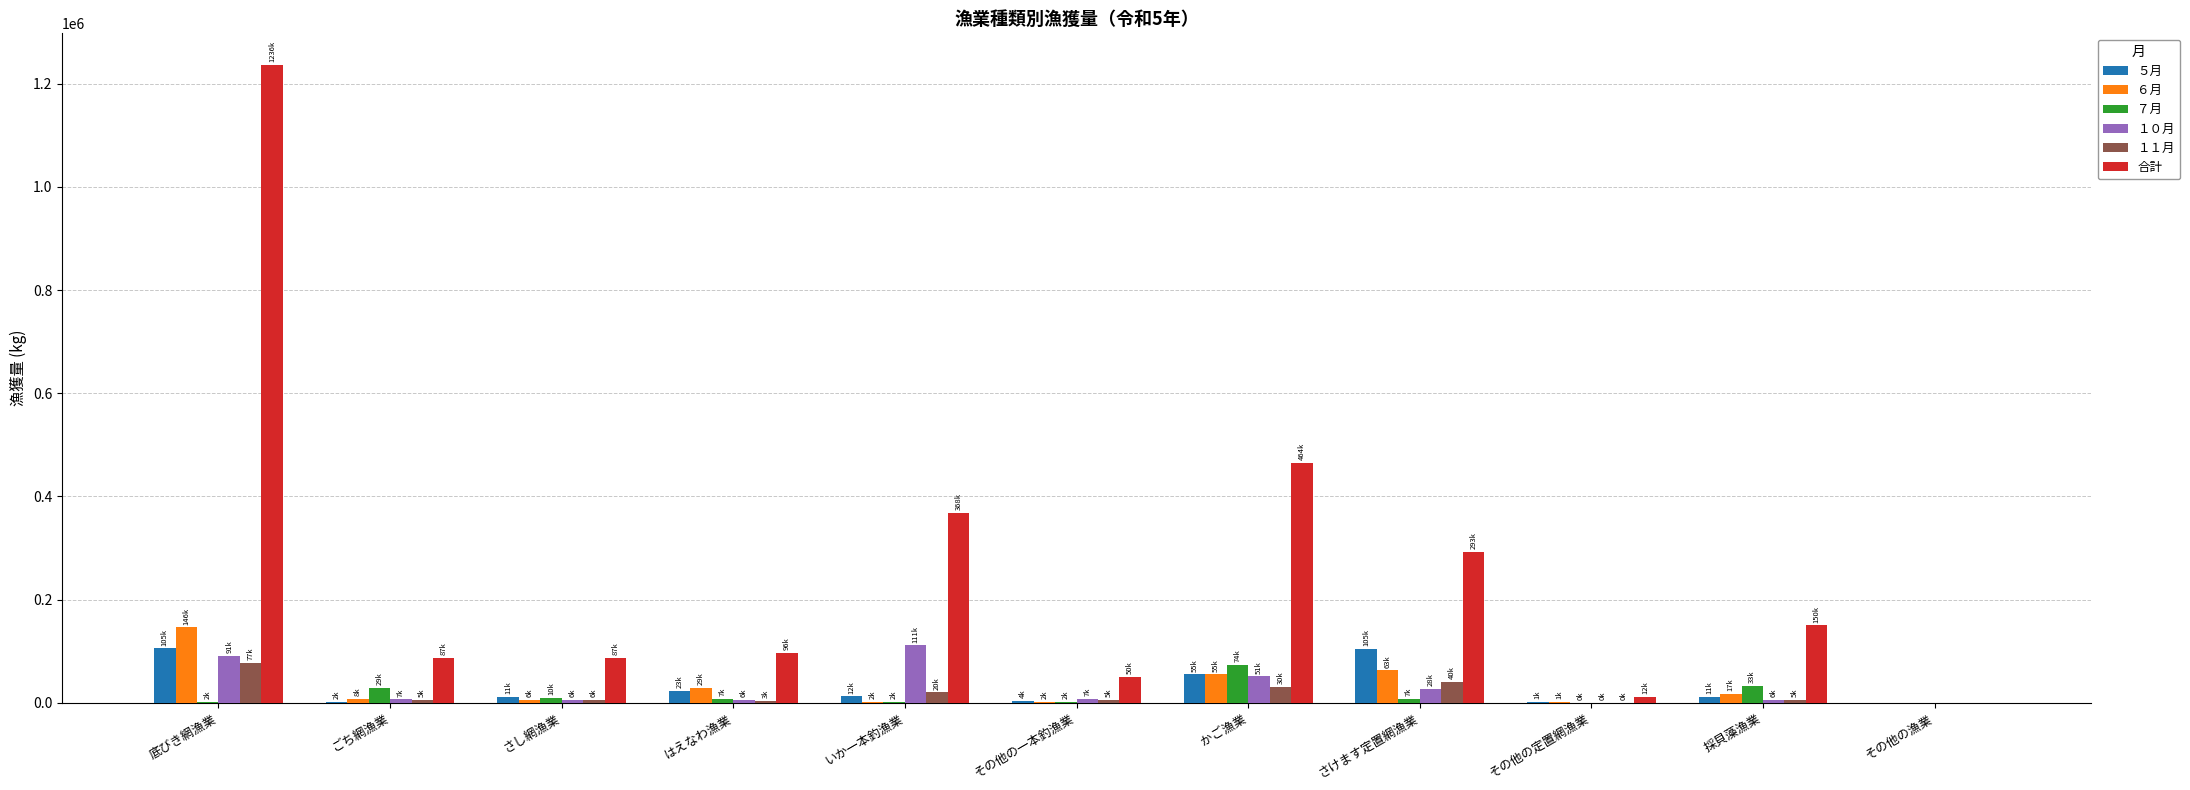

What is the average value of the ５月 series?

29997